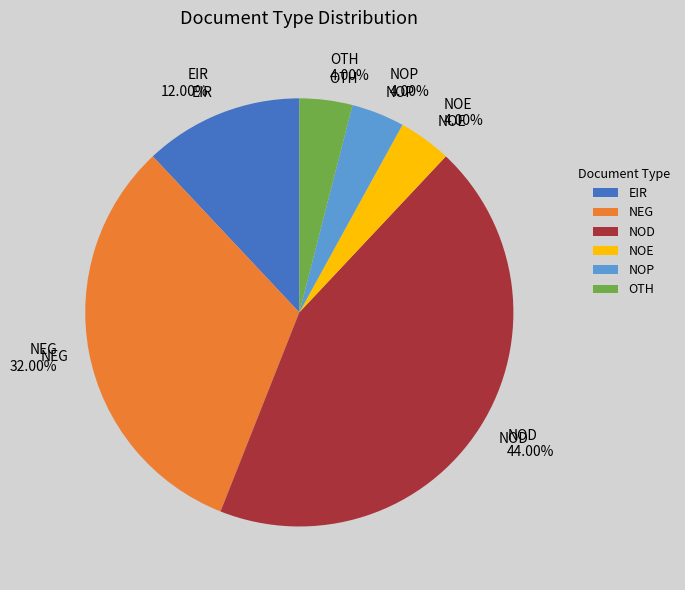

To the nearest percent, what is the average slice percentage?

17%